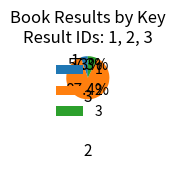

What is the ratio of the value at 3 to the value at 1?

1.4